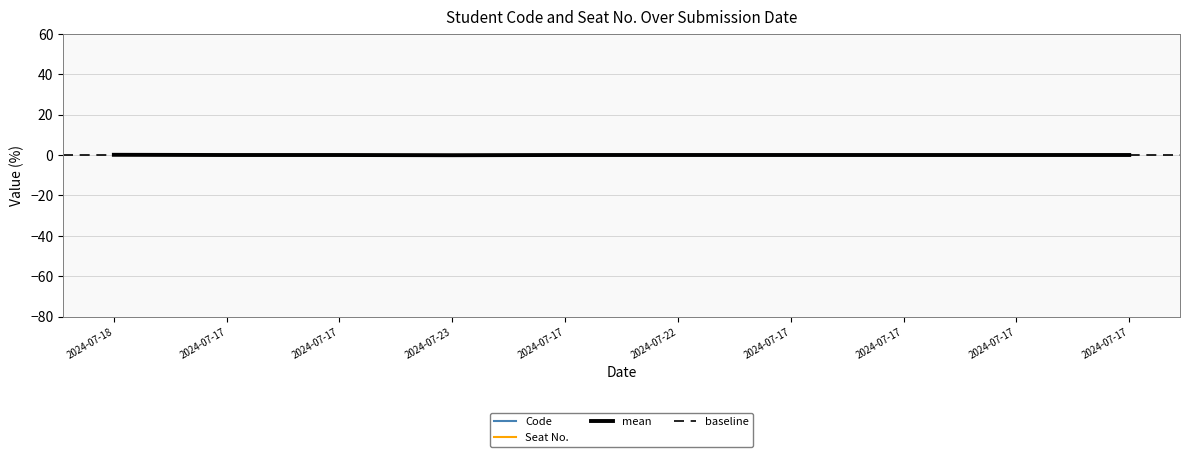

List the labels in order of value, largest first.

2024-07-18, 2024-07-17, 2024-07-17, 2024-07-22, 2024-07-17, 2024-07-17, 2024-07-17, 2024-07-17, 2024-07-17, 2024-07-23